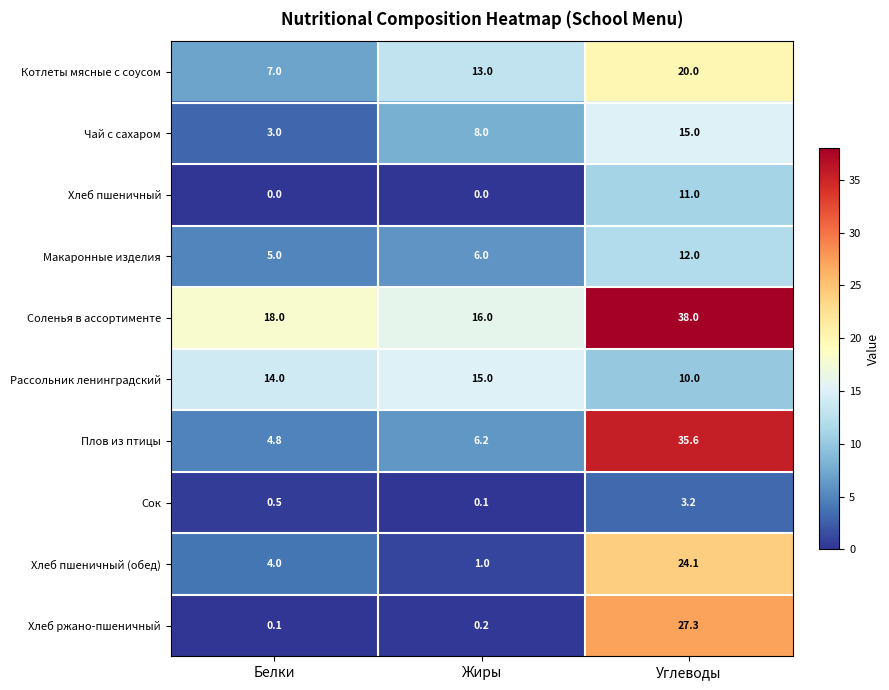

Which series has the widest spread of values?

Плов из птицы